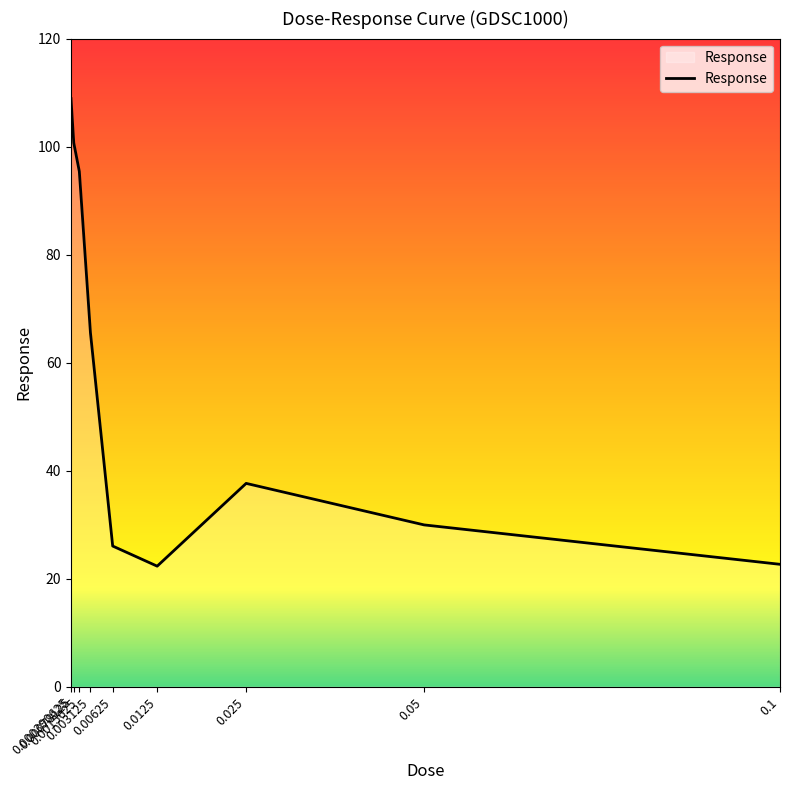

What is the difference between the maximum and minimum values?

86.6